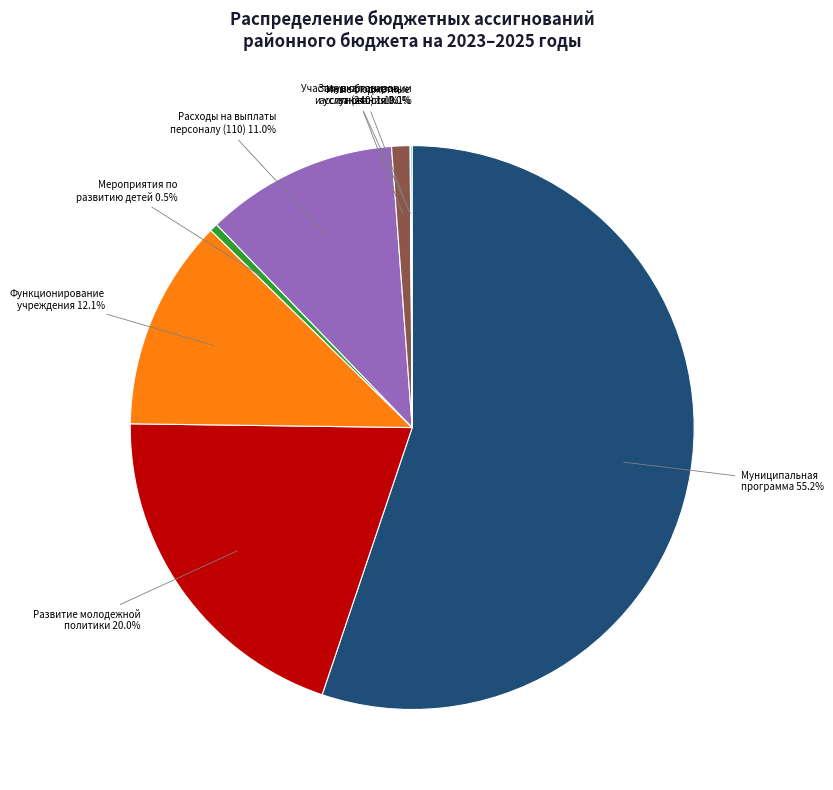

Combined, do Муниципальная программа 55.2% and Развитие молодежной политики 20.0% account for over 50%?

Yes